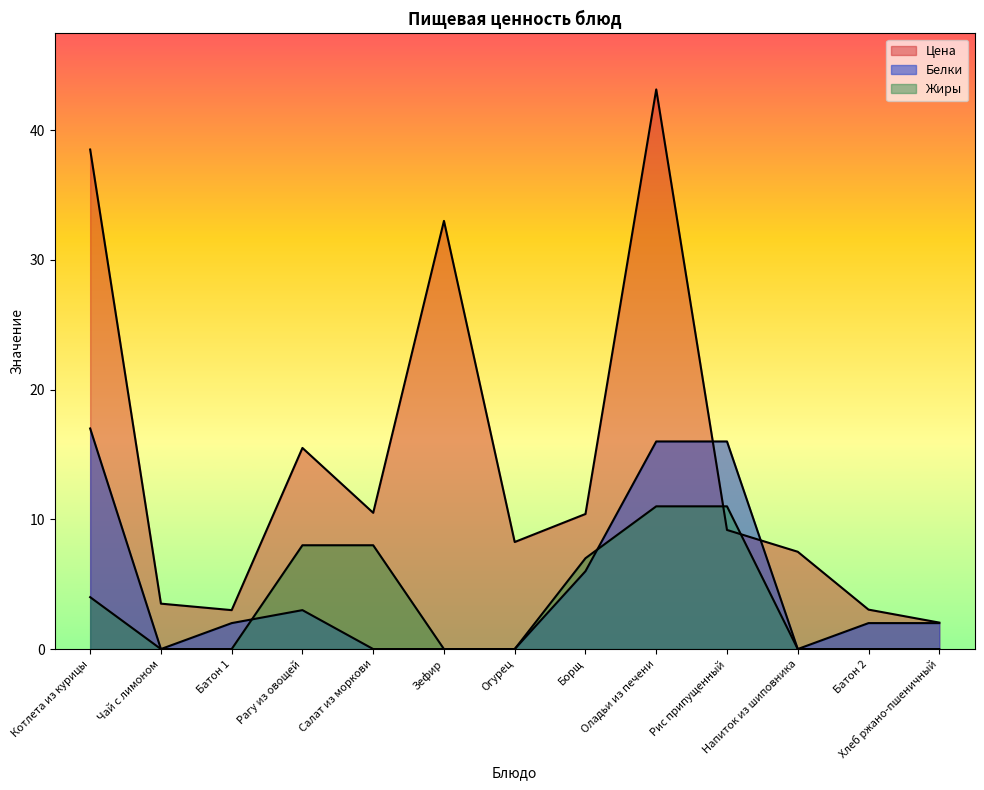

How many lines are shown in the chart?

3